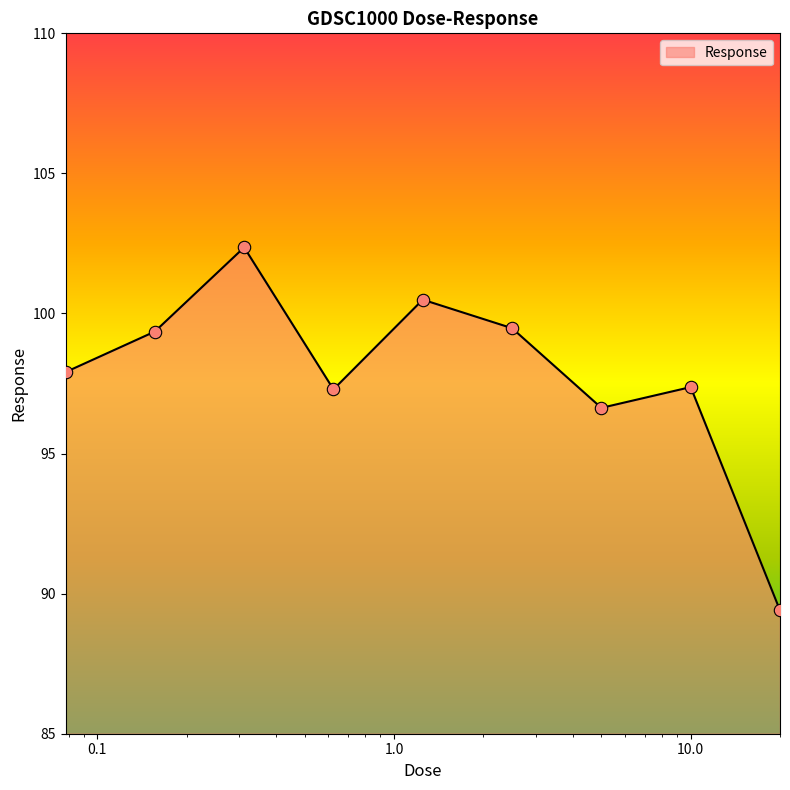

What is the greatest value displayed?

102.4